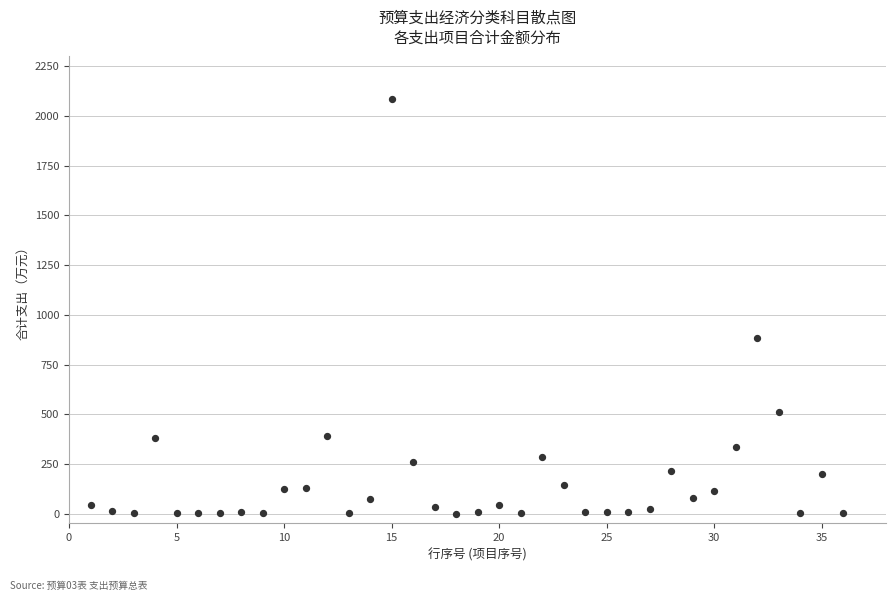

What Y value in the scatter plot is closest to 1042?

881.3